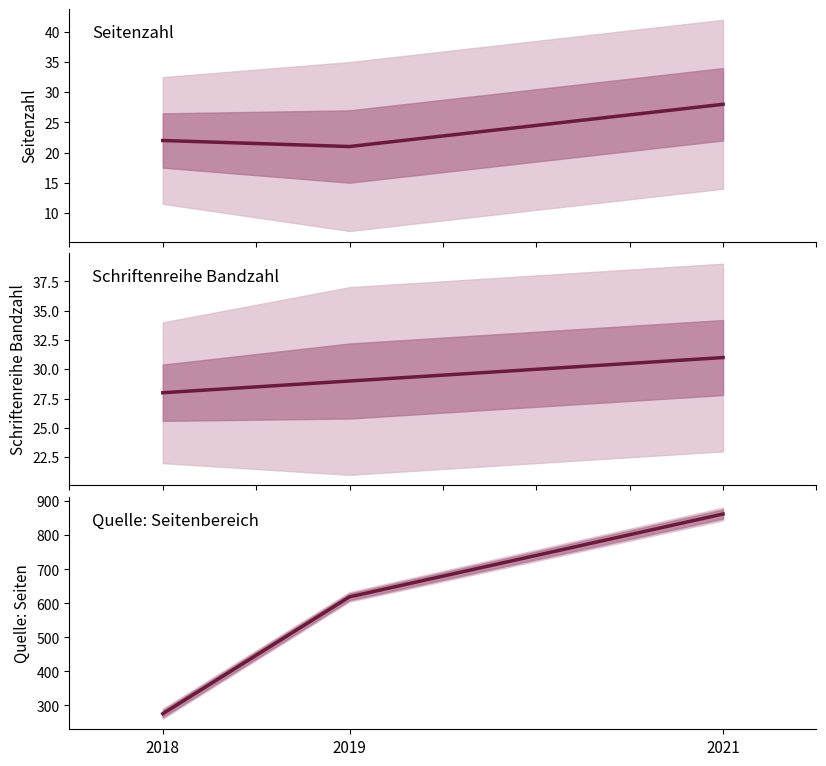

Which series changed the most between 2019 and 2021?

Quelle:Erste/Letzte Seite